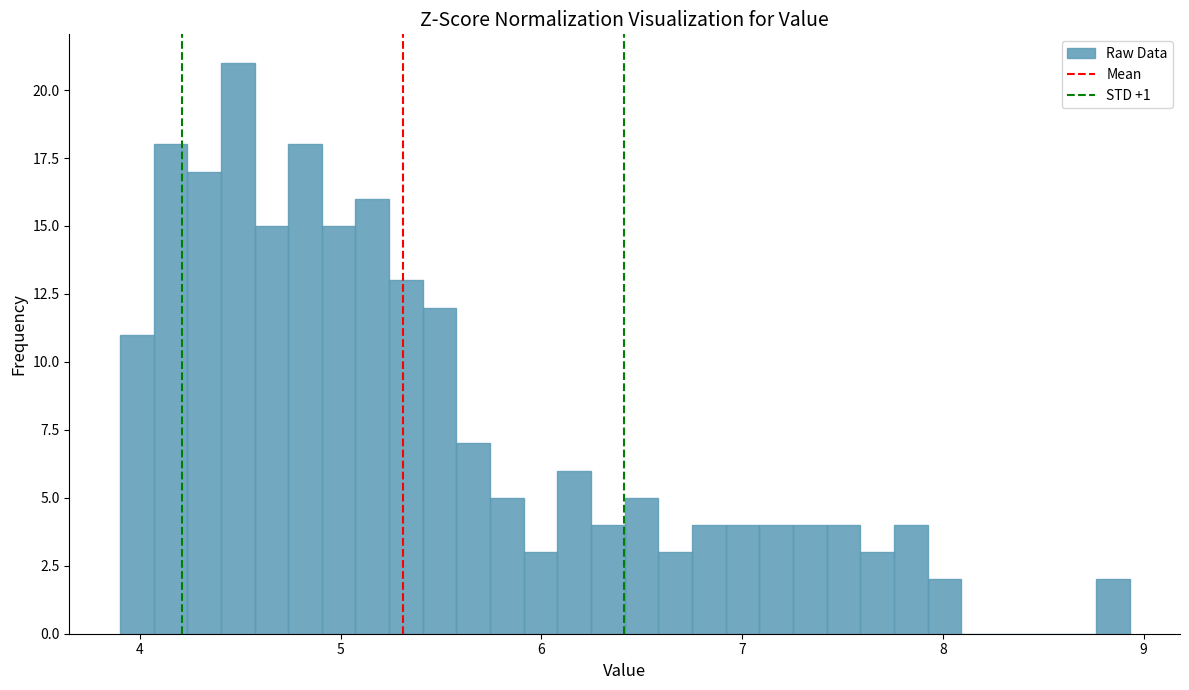

Around what value on the x-axis is the tallest bar? Give the approximate position of its centre, as read against the axis.

4.5